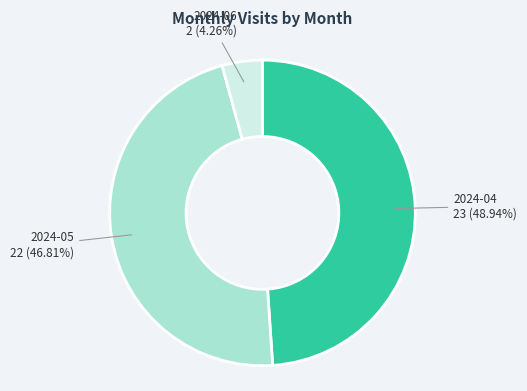

What is the largest slice in the pie chart?

2024-04